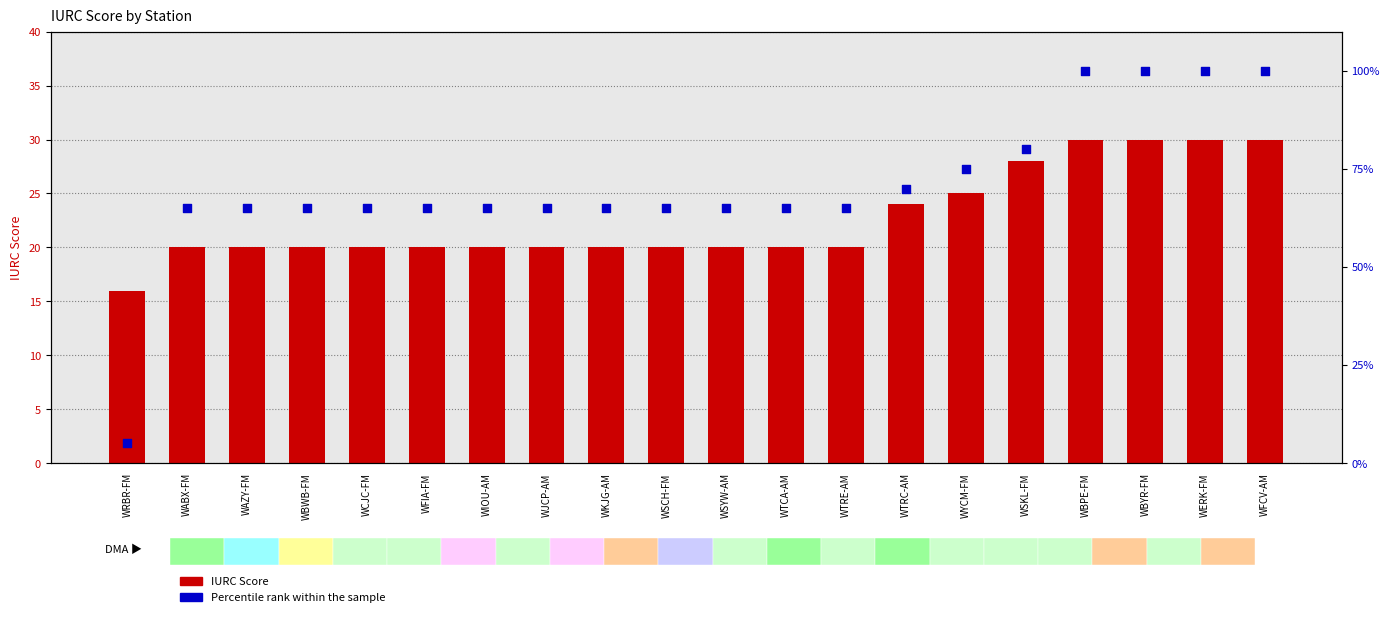

Which series reaches the maximum Y coordinate?

Percentile rank within the sample